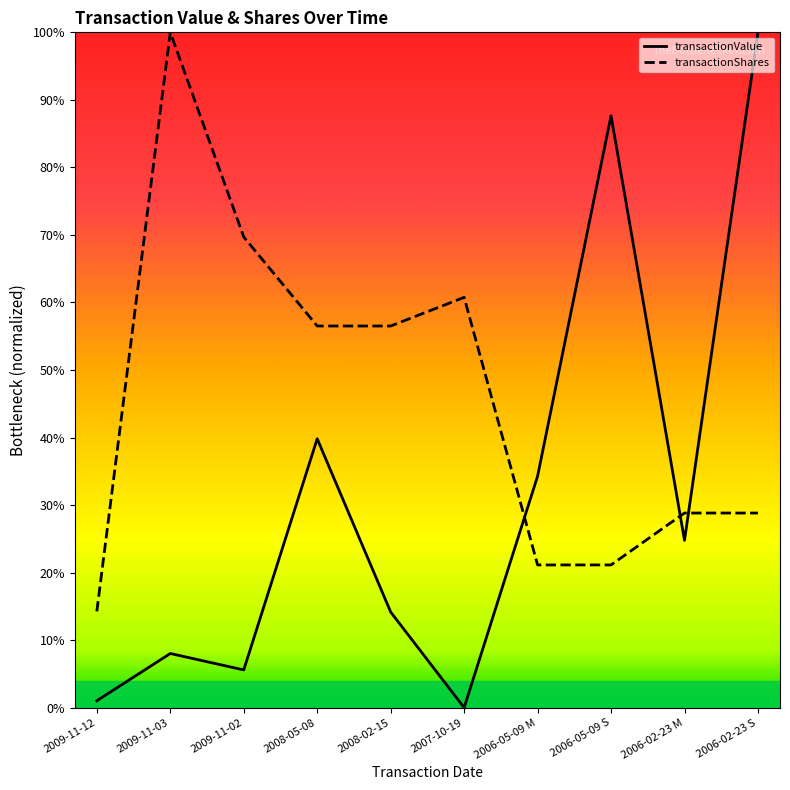

What is the average value of the transactionShares series?

45.8